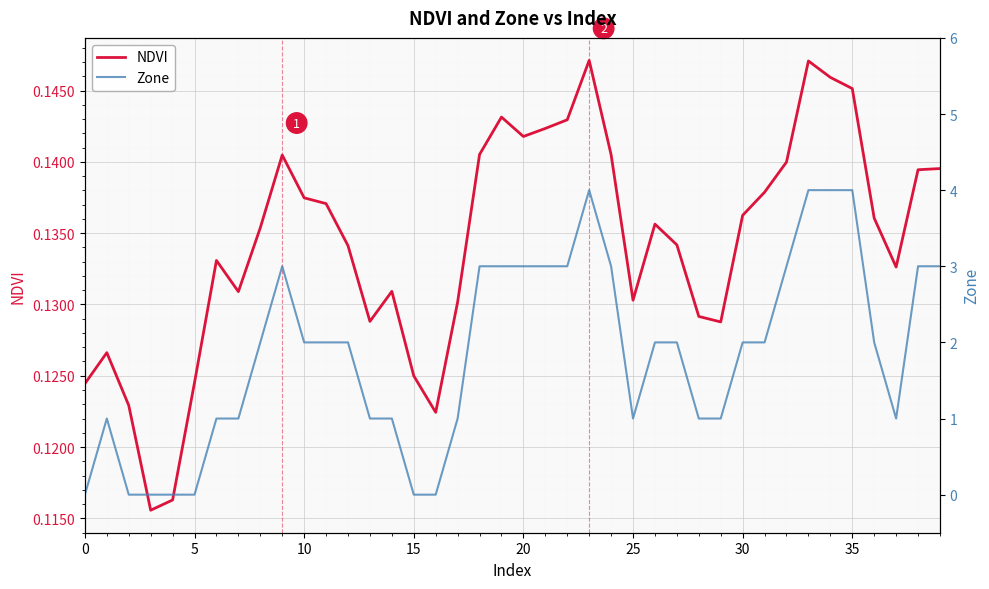

At which label does Zone reach its peak?

23